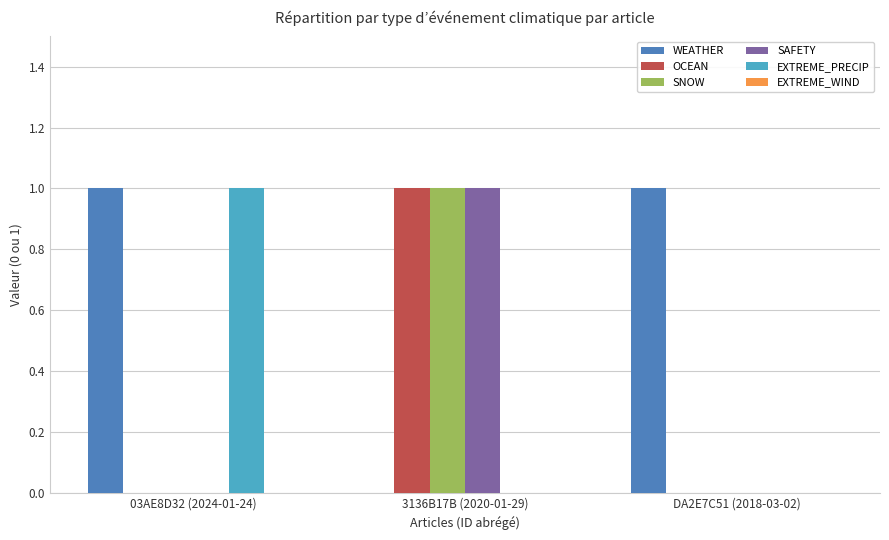

The WEATHER series shows 0 at 03AE8D32 (2024-01-24). True or false?

False